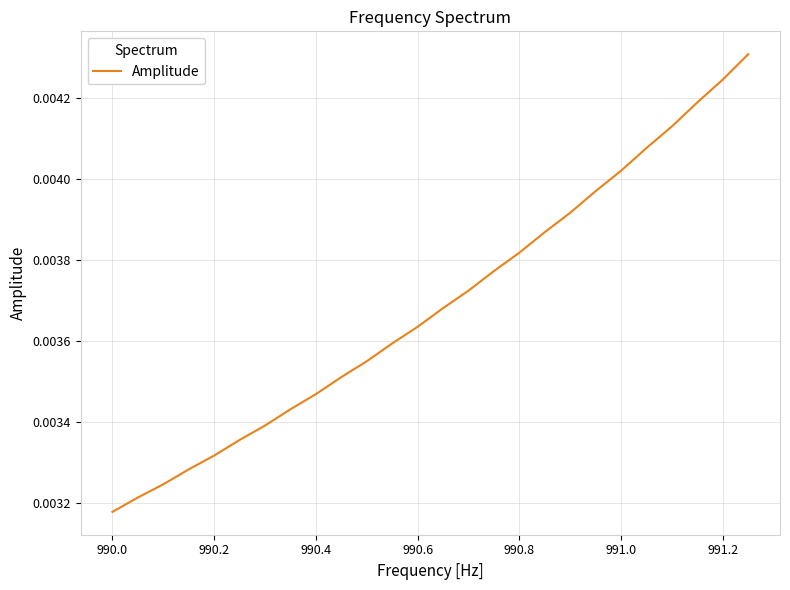

At which label is the value closest to 0?

990.0